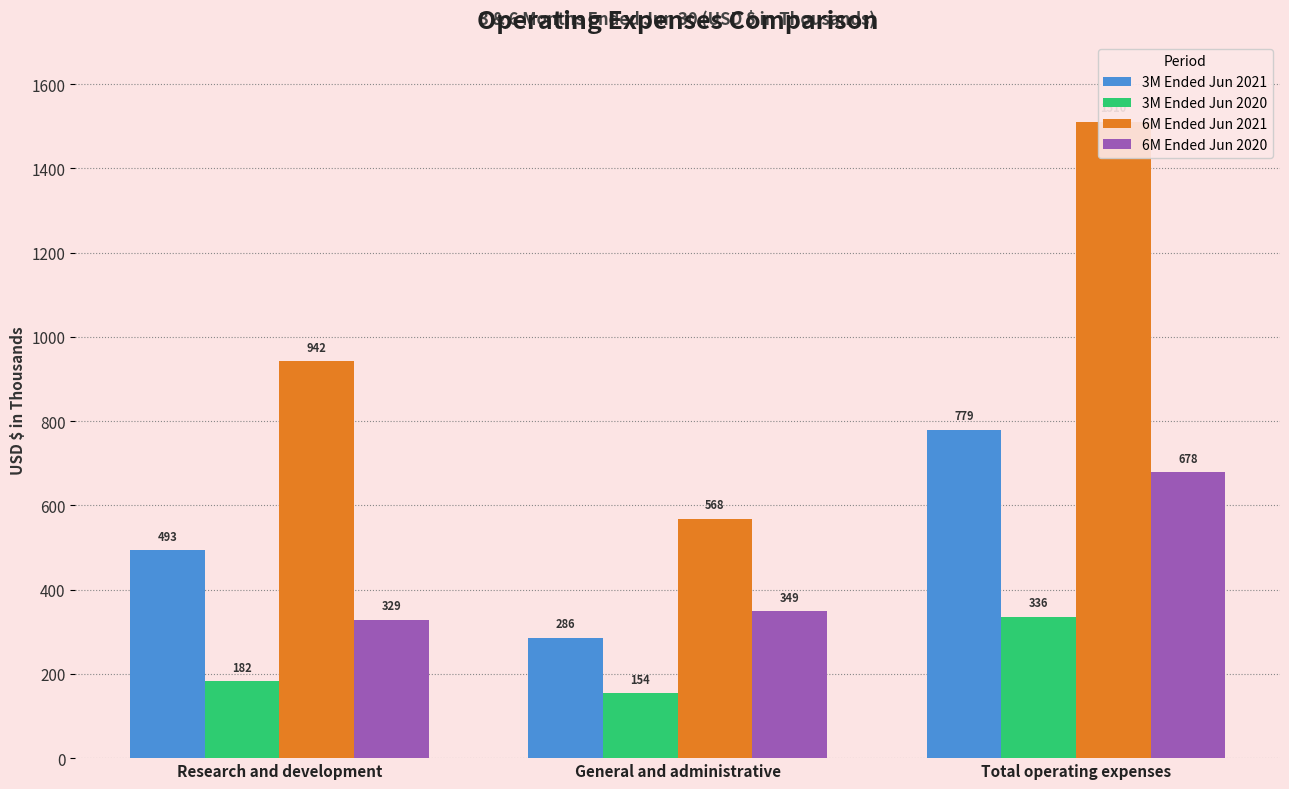

At which category is the sum across all series the highest?

Total operating expenses